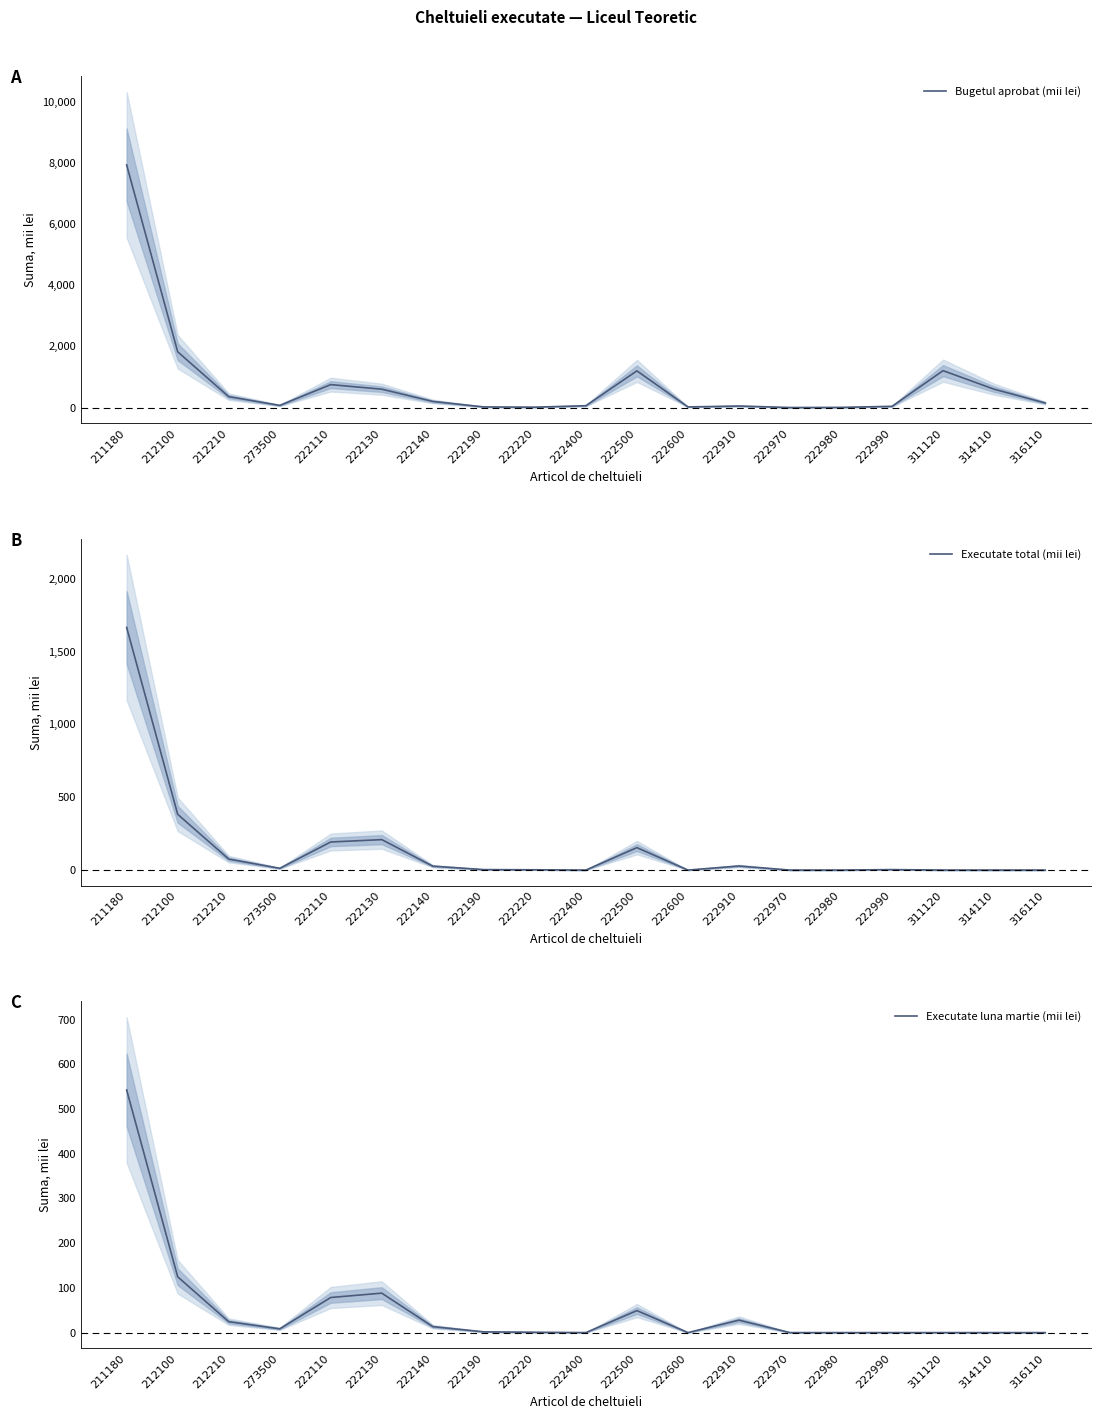

Where is Bugetul aprobat (mii lei) nearest to the value 3967?

212100